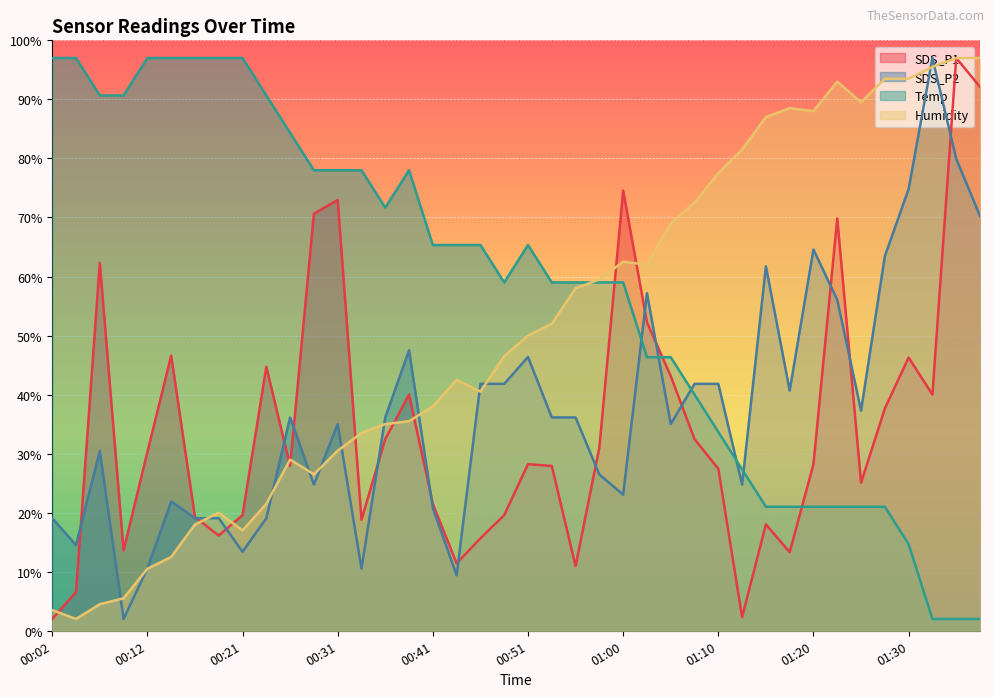

At how many categories does at least one series exceed 53?

40